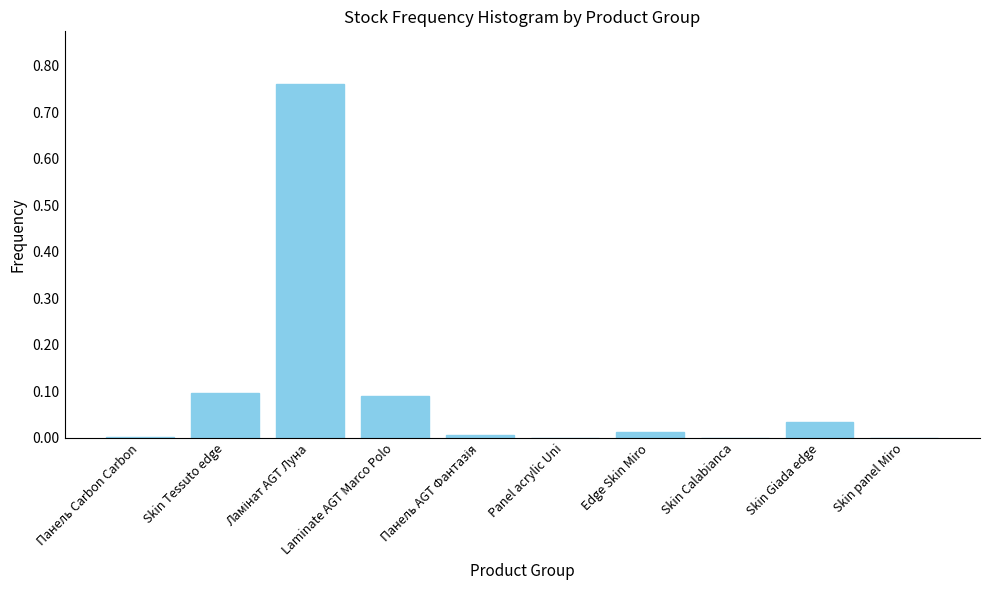

Between Skin Giada edge and Skin panel Miro, which is larger?

Skin Giada edge